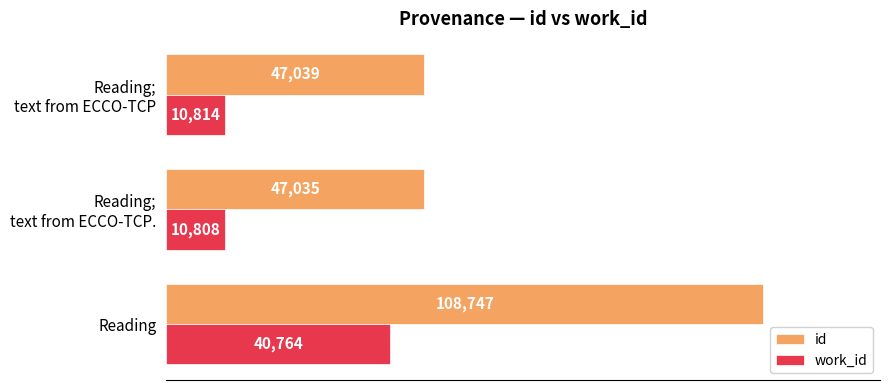

Rank the series by their maximum value, from highest to lowest.

id, work_id